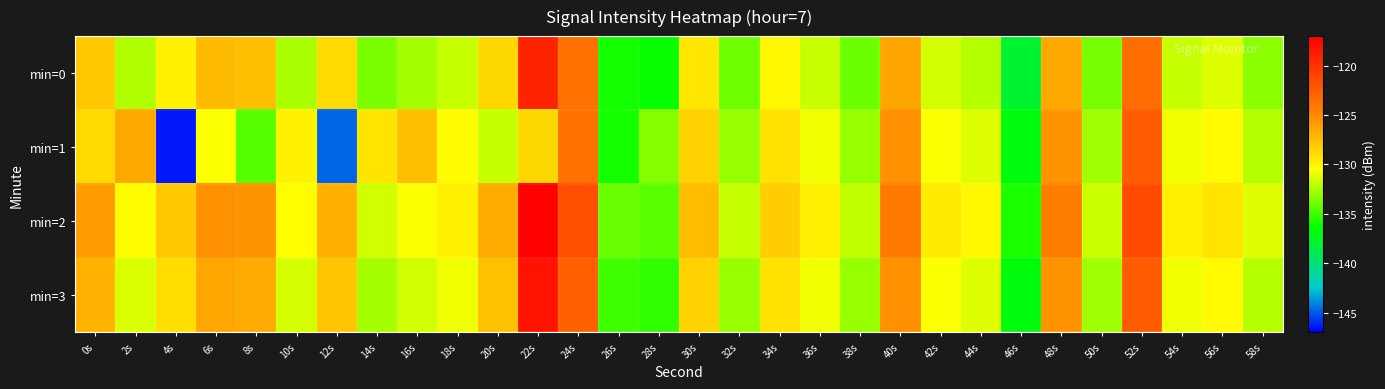

Which series has the largest total across all categories?

min=2